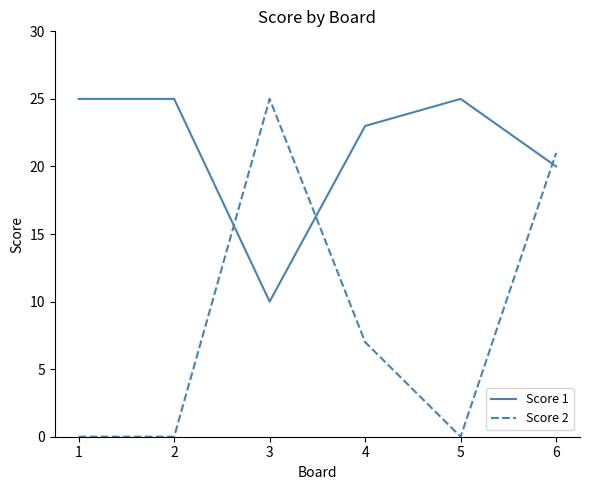

Where is Score 2 nearest to the value 12?

4